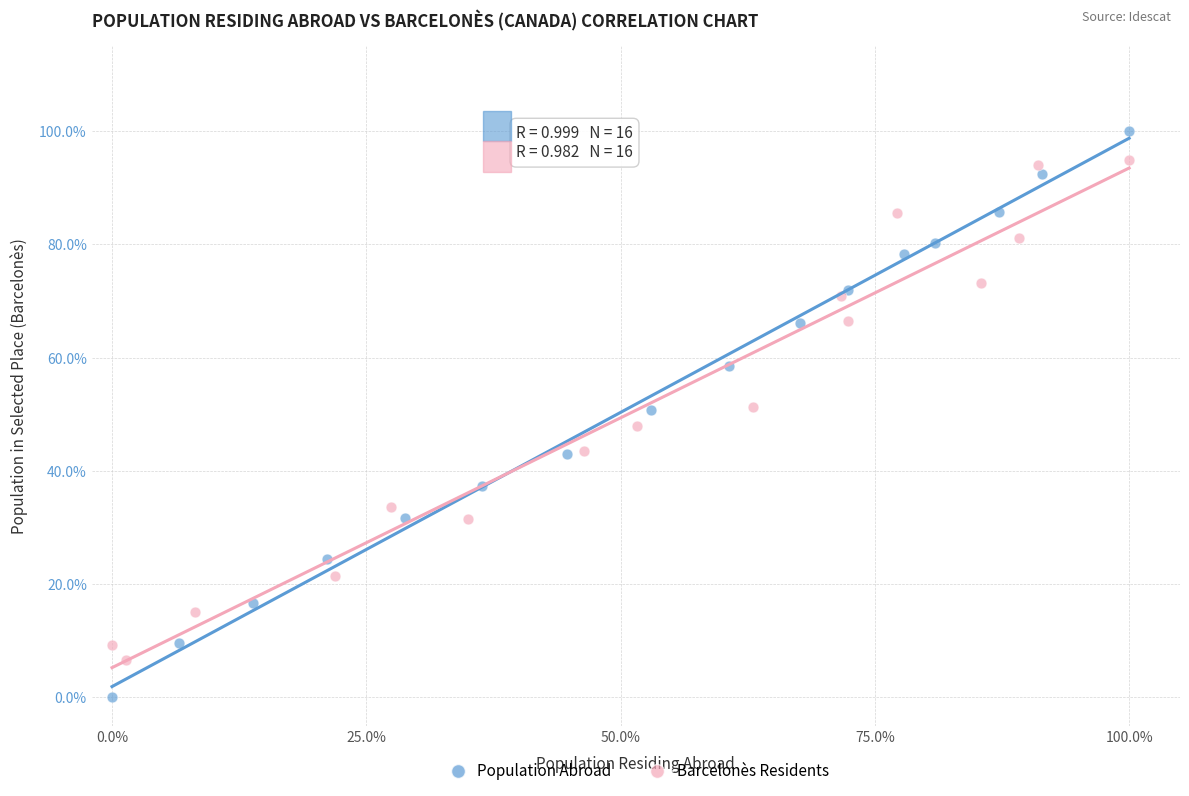

Which series has the largest Y range (max minus min)?

Population Abroad